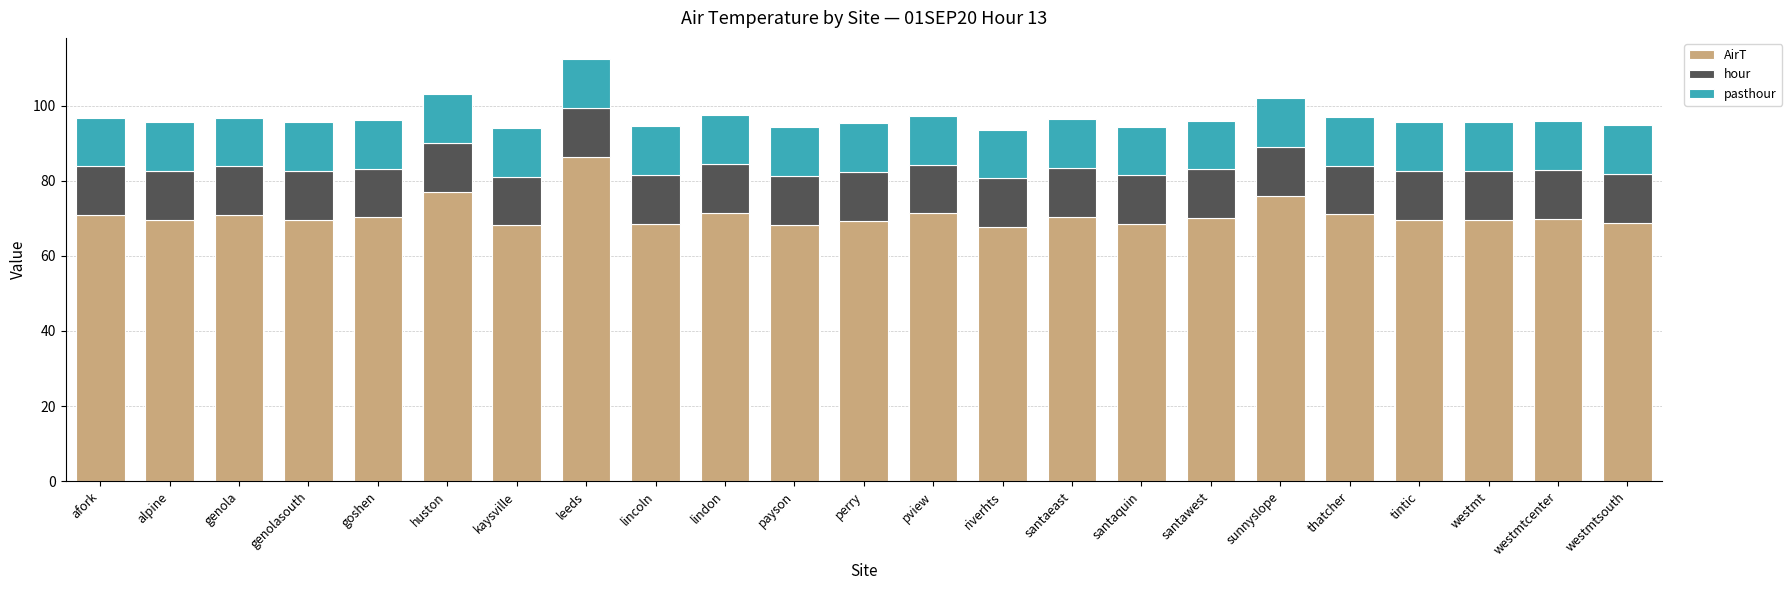

What is the maximum value for AirT?

86.4